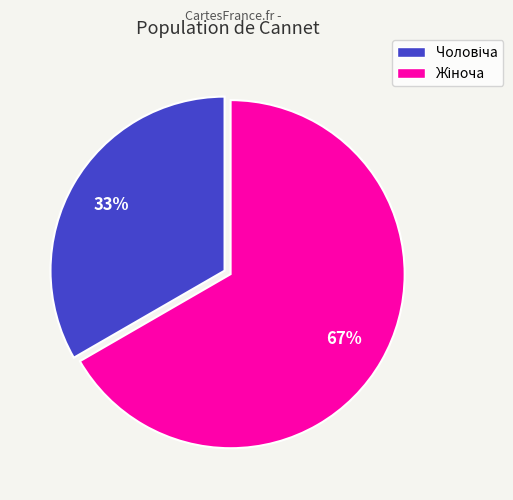

To the nearest percent, what is the average slice percentage?

50%